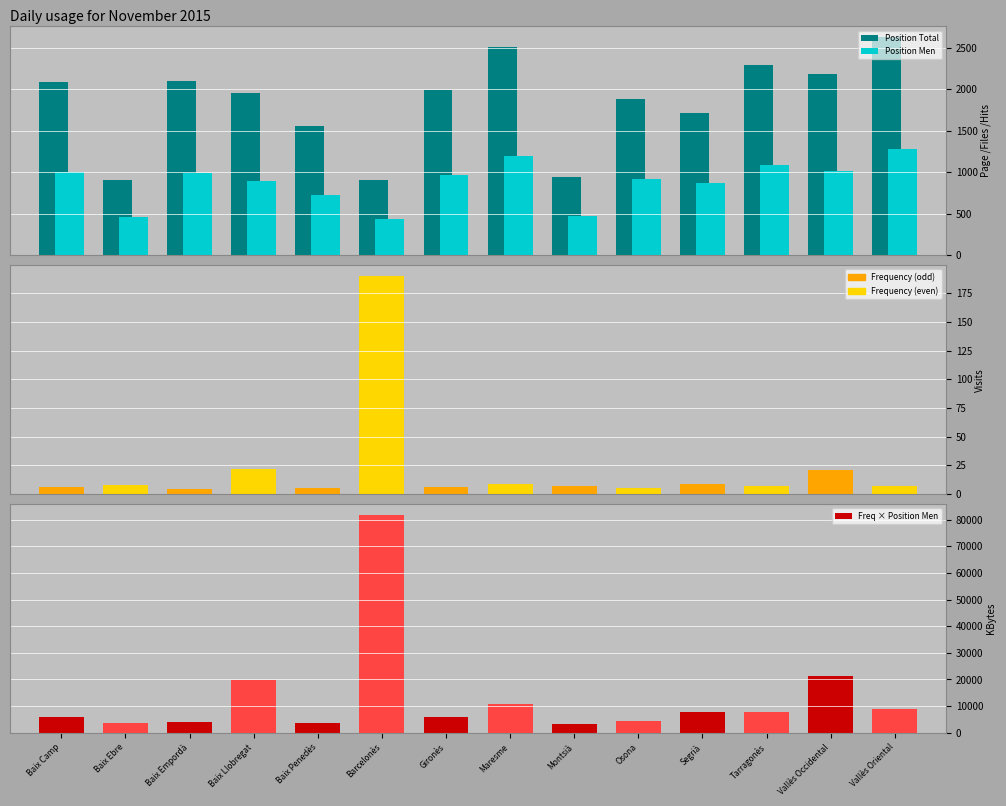

What is the sum of the Position Men values at Baix Camp and Baix Llobregat?

1899